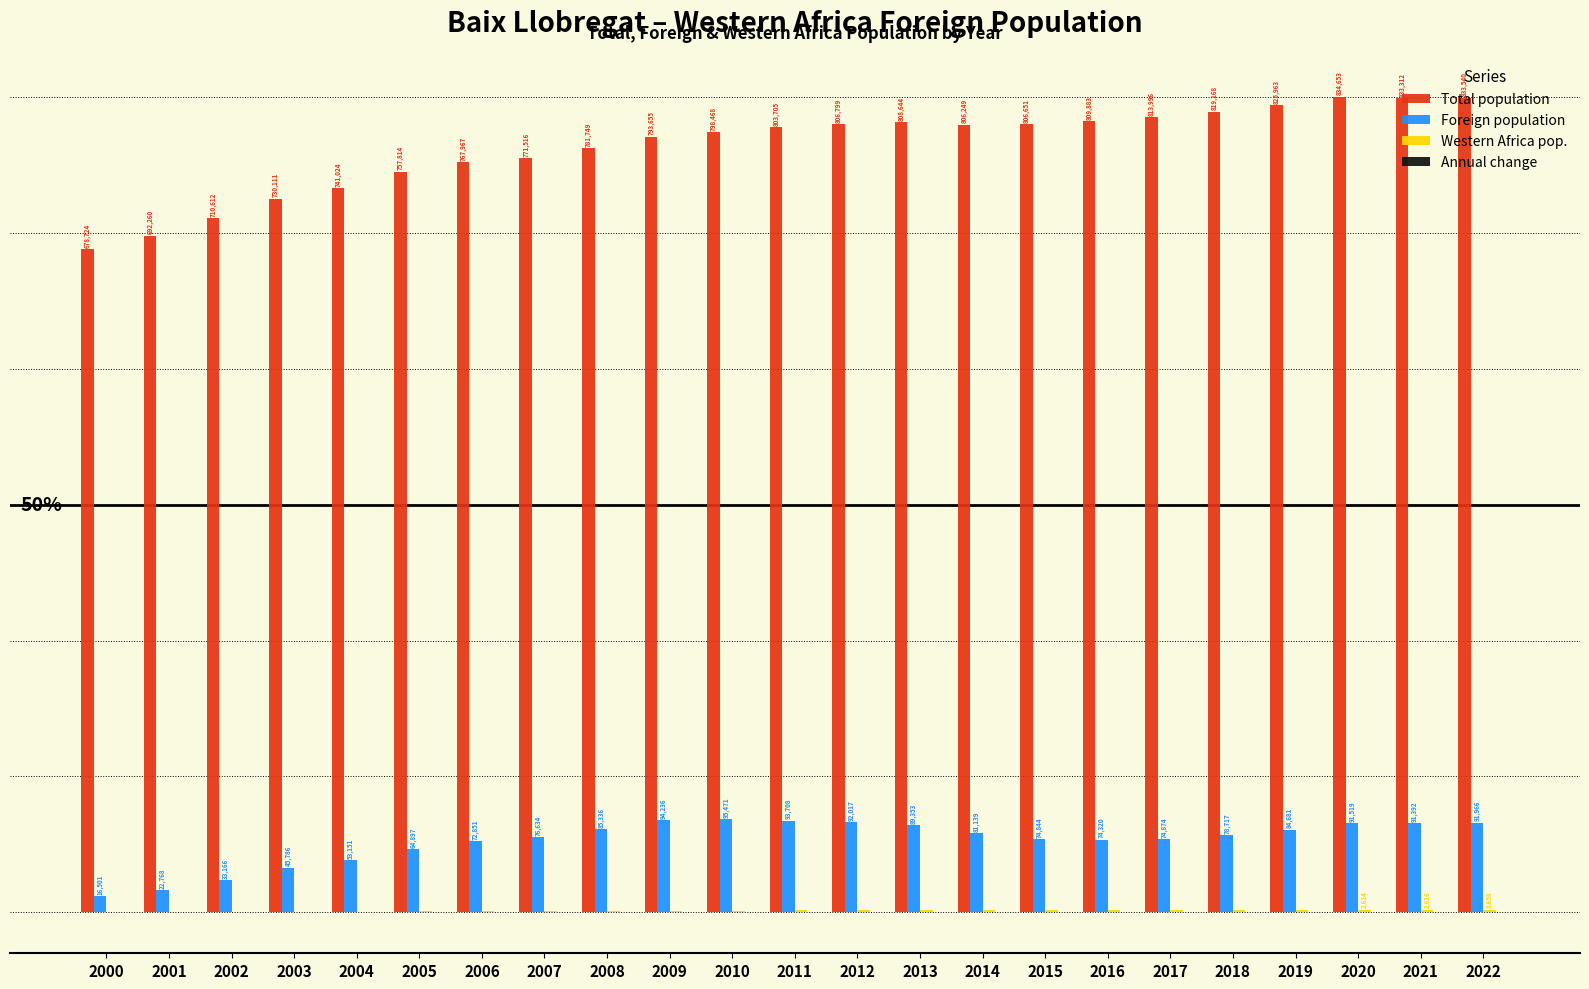

The value of Western Africa pop. at 2002 is 0.1. True or false?

False